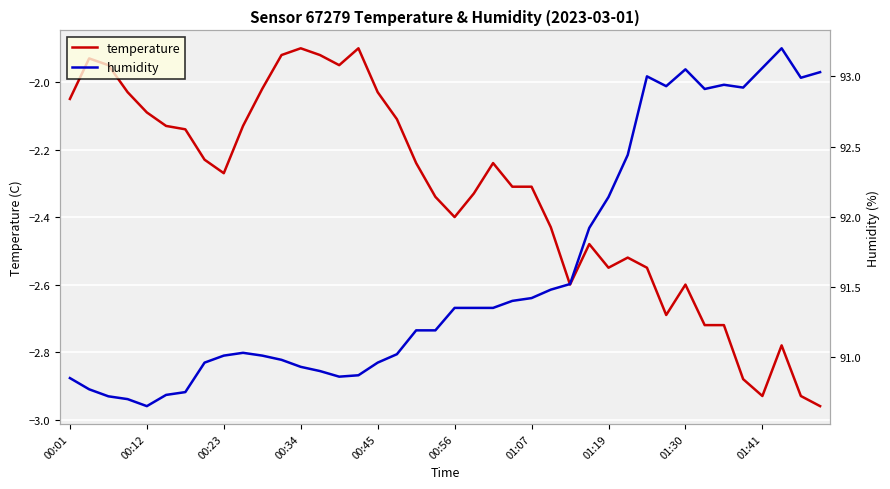

Reading right to left, what are all the values shown in this chart?

temperature: -3.0	-2.9	-2.8	-2.9	-2.9	-2.7	-2.7	-2.6	-2.7	-2.5	-2.5	-2.5	-2.5	-2.6	-2.4	-2.3	-2.3	-2.2	-2.3	-2.4	-2.3	-2.2	-2.1	-2.0	-1.9	-1.9	-1.9	-1.9	-1.9	-2.0	-2.1	-2.3	-2.2	-2.1	-2.1	-2.1	-2.0	-1.9	-1.9	-2.0
humidity: 93.0	93.0	93.2	93.1	92.9	92.9	92.9	93.0	92.9	93.0	92.4	92.1	91.9	91.5	91.5	91.4	91.4	91.3	91.3	91.3	91.2	91.2	91.0	91.0	90.9	90.9	90.9	90.9	91.0	91.0	91.0	91.0	91.0	90.8	90.7	90.7	90.7	90.7	90.8	90.8